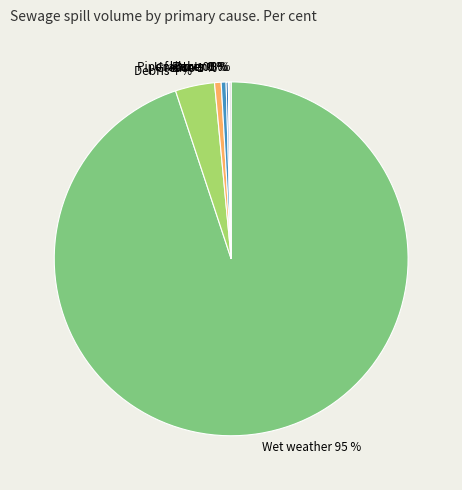

The Pipe failure slice represents 15% of the pie. True or false?

False